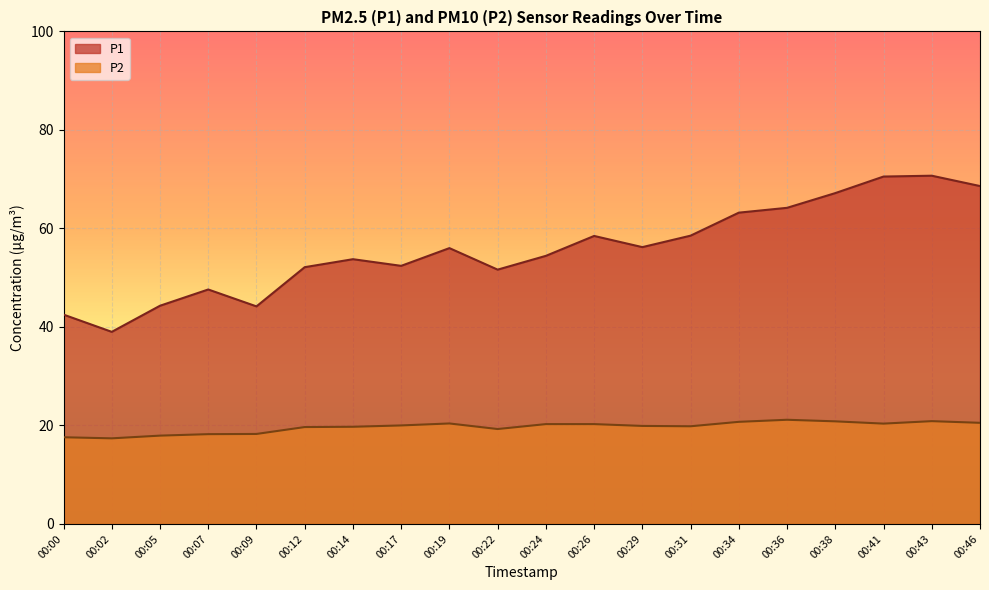

Between 00:02 and 00:05, which series saw the biggest shift?

P1